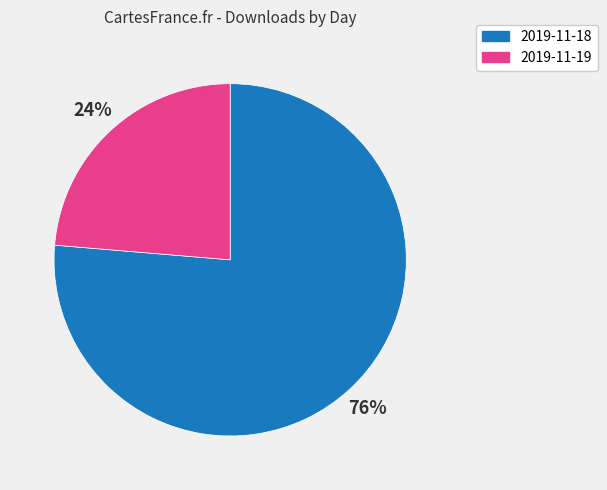

To the nearest percent, what is the average slice percentage?

50%